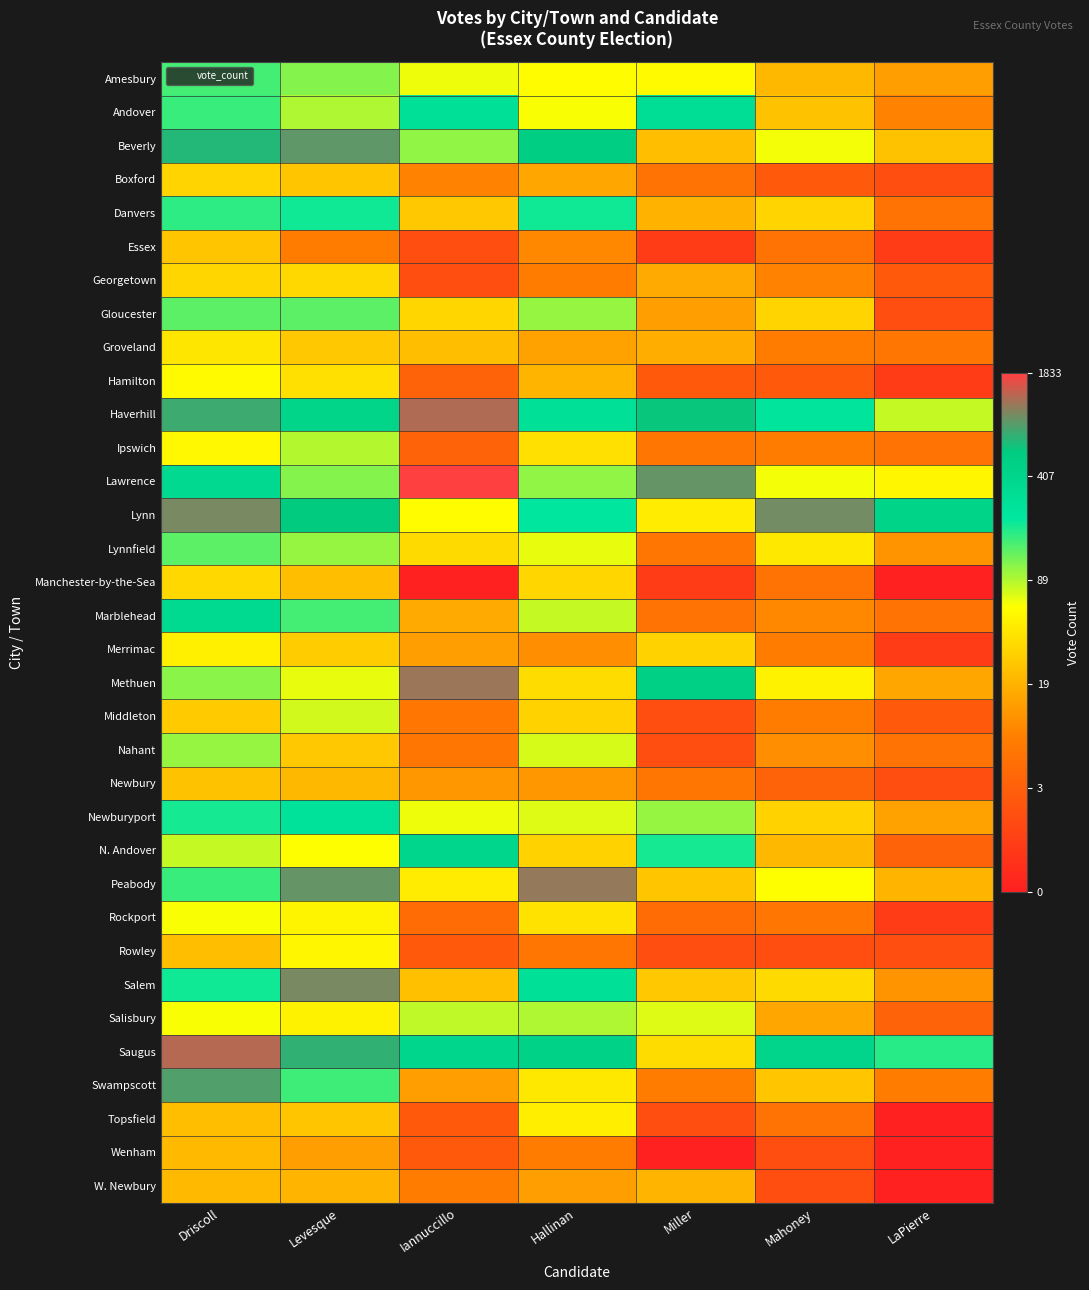

Reading left to right, what are all the values shown in this chart?

Amesbury: Driscoll=5.0	Levesque=4.7	Iannuccillo=4.2	Hallinan=4.1	Miller=4.1	Mahoney=3.1	LaPierre=2.7
Andover: Driscoll=5.1	Levesque=4.5	Iannuccillo=5.7	Hallinan=4.1	Miller=5.8	Mahoney=3.3	LaPierre=2.3
Beverly: Driscoll=6.5	Levesque=6.8	Iannuccillo=4.7	Hallinan=6.3	Miller=3.2	Mahoney=4.2	LaPierre=3.3
Boxford: Driscoll=3.5	Levesque=3.3	Iannuccillo=2.3	Hallinan=2.8	Miller=1.9	Mahoney=1.4	LaPierre=1.1
Danvers: Driscoll=5.2	Levesque=5.3	Iannuccillo=3.3	Hallinan=5.3	Miller=3.0	Mahoney=3.5	LaPierre=1.9
Essex: Driscoll=3.3	Levesque=2.2	Iannuccillo=1.1	Hallinan=2.4	Miller=0.7	Mahoney=1.9	LaPierre=0.7
Georgetown: Driscoll=3.5	Levesque=3.6	Iannuccillo=1.1	Hallinan=2.2	Miller=2.9	Mahoney=2.3	LaPierre=1.4
Gloucester: Driscoll=4.9	Levesque=4.9	Iannuccillo=3.5	Hallinan=4.6	Miller=2.7	Mahoney=3.5	LaPierre=1.1
Groveland: Driscoll=3.8	Levesque=3.3	Iannuccillo=3.2	Hallinan=2.8	Miller=2.9	Mahoney=2.2	LaPierre=2.1
Hamilton: Driscoll=4.1	Levesque=3.7	Iannuccillo=1.6	Hallinan=3.0	Miller=1.4	Mahoney=1.4	LaPierre=0.7
Haverhill: Driscoll=6.6	Levesque=6.1	Iannuccillo=7.1	Hallinan=5.7	Miller=6.4	Mahoney=5.5	LaPierre=4.4
Ipswich: Driscoll=4.0	Levesque=4.5	Iannuccillo=1.6	Hallinan=3.7	Miller=2.1	Mahoney=2.2	LaPierre=1.9
Lawrence: Driscoll=5.9	Levesque=4.7	Iannuccillo=7.5	Hallinan=4.7	Miller=6.8	Mahoney=4.2	LaPierre=4.0
Lynn: Driscoll=6.9	Levesque=6.4	Iannuccillo=4.1	Hallinan=5.5	Miller=3.9	Mahoney=6.9	LaPierre=6.1
Lynnfield: Driscoll=5.0	Levesque=4.6	Iannuccillo=3.6	Hallinan=4.2	Miller=2.1	Mahoney=3.8	LaPierre=2.6
Manchester-by-the-Sea: Driscoll=3.6	Levesque=3.2	Iannuccillo=0.0	Hallinan=3.5	Miller=0.7	Mahoney=1.9	LaPierre=0.0
Marblehead: Driscoll=5.9	Levesque=5.1	Iannuccillo=2.9	Hallinan=4.4	Miller=1.9	Mahoney=2.4	LaPierre=1.9
Merrimac: Driscoll=3.9	Levesque=3.4	Iannuccillo=2.7	Hallinan=2.5	Miller=3.5	Mahoney=2.2	LaPierre=0.7
Methuen: Driscoll=4.7	Levesque=4.2	Iannuccillo=7.1	Hallinan=3.6	Miller=6.2	Mahoney=4.0	LaPierre=2.8
Middleton: Driscoll=3.4	Levesque=4.4	Iannuccillo=2.1	Hallinan=3.5	Miller=1.1	Mahoney=2.2	LaPierre=1.4
Nahant: Driscoll=4.7	Levesque=3.3	Iannuccillo=2.1	Hallinan=4.3	Miller=1.1	Mahoney=2.5	LaPierre=1.9
Newbury: Driscoll=3.3	Levesque=3.1	Iannuccillo=2.6	Hallinan=2.6	Miller=2.1	Mahoney=1.6	LaPierre=1.1
Newburyport: Driscoll=5.3	Levesque=5.6	Iannuccillo=4.2	Hallinan=4.3	Miller=4.7	Mahoney=3.5	LaPierre=2.8
N. Andover: Driscoll=4.4	Levesque=4.1	Iannuccillo=6.0	Hallinan=3.5	Miller=5.3	Mahoney=3.1	LaPierre=1.6
Peabody: Driscoll=5.1	Levesque=6.8	Iannuccillo=3.9	Hallinan=7.0	Miller=3.3	Mahoney=4.1	LaPierre=3.0
Rockport: Driscoll=4.1	Levesque=4.0	Iannuccillo=1.8	Hallinan=3.7	Miller=1.8	Mahoney=2.1	LaPierre=0.7
Rowley: Driscoll=3.2	Levesque=4.0	Iannuccillo=1.4	Hallinan=2.1	Miller=1.1	Mahoney=1.1	LaPierre=1.1
Salem: Driscoll=5.3	Levesque=6.9	Iannuccillo=3.2	Hallinan=5.7	Miller=3.3	Mahoney=3.6	LaPierre=2.6
Salisbury: Driscoll=4.1	Levesque=4.0	Iannuccillo=4.5	Hallinan=4.5	Miller=4.3	Mahoney=2.8	LaPierre=1.6
Saugus: Driscoll=7.2	Levesque=6.6	Iannuccillo=6.0	Hallinan=6.2	Miller=3.6	Mahoney=6.0	LaPierre=5.2
Swampscott: Driscoll=6.7	Levesque=5.1	Iannuccillo=2.7	Hallinan=3.8	Miller=2.2	Mahoney=3.3	LaPierre=2.2
Topsfield: Driscoll=3.2	Levesque=3.3	Iannuccillo=1.4	Hallinan=3.9	Miller=1.1	Mahoney=1.9	LaPierre=0.0
Wenham: Driscoll=3.1	Levesque=2.7	Iannuccillo=1.4	Hallinan=2.2	Miller=0.0	Mahoney=1.1	LaPierre=0.0
W. Newbury: Driscoll=3.1	Levesque=3.0	Iannuccillo=2.2	Hallinan=2.7	Miller=3.0	Mahoney=1.1	LaPierre=0.0